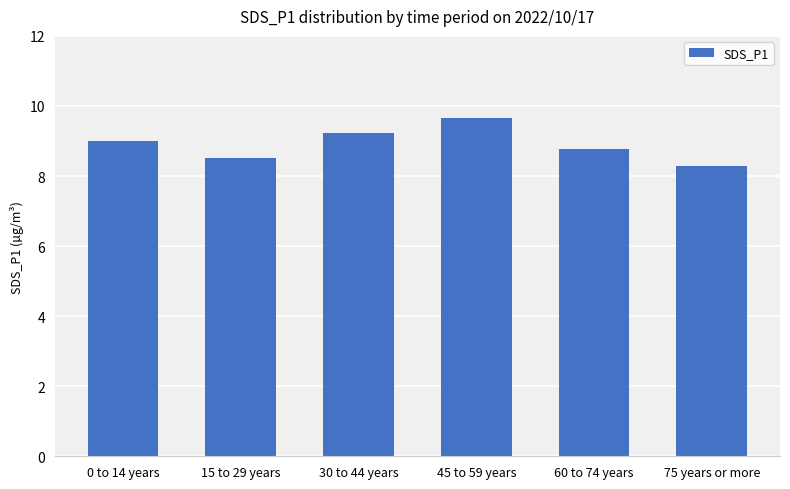

What is the difference between the values at 0 to 14 years and 60 to 74 years?

0.2